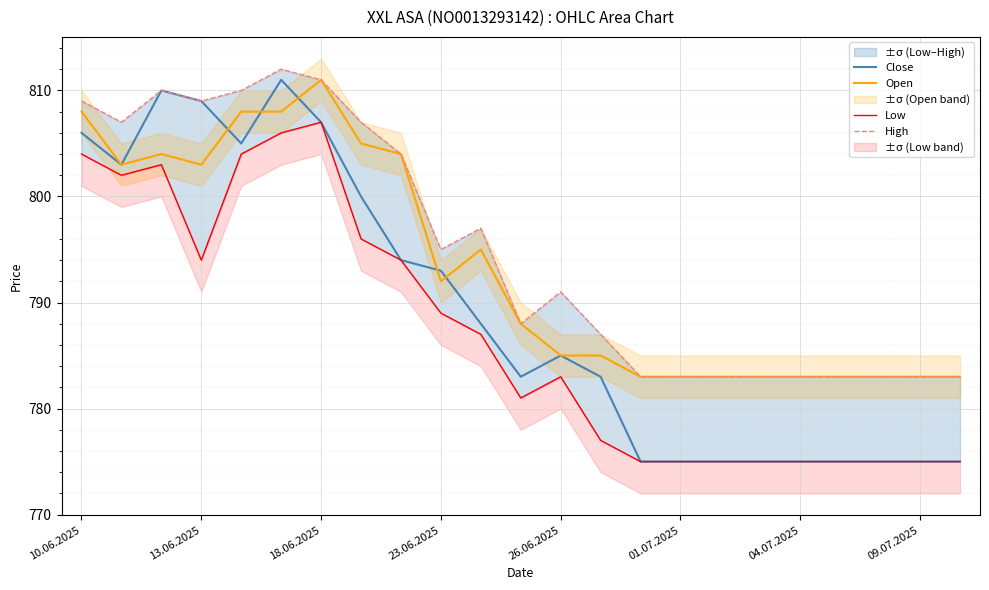

What is the maximum value for High?

812